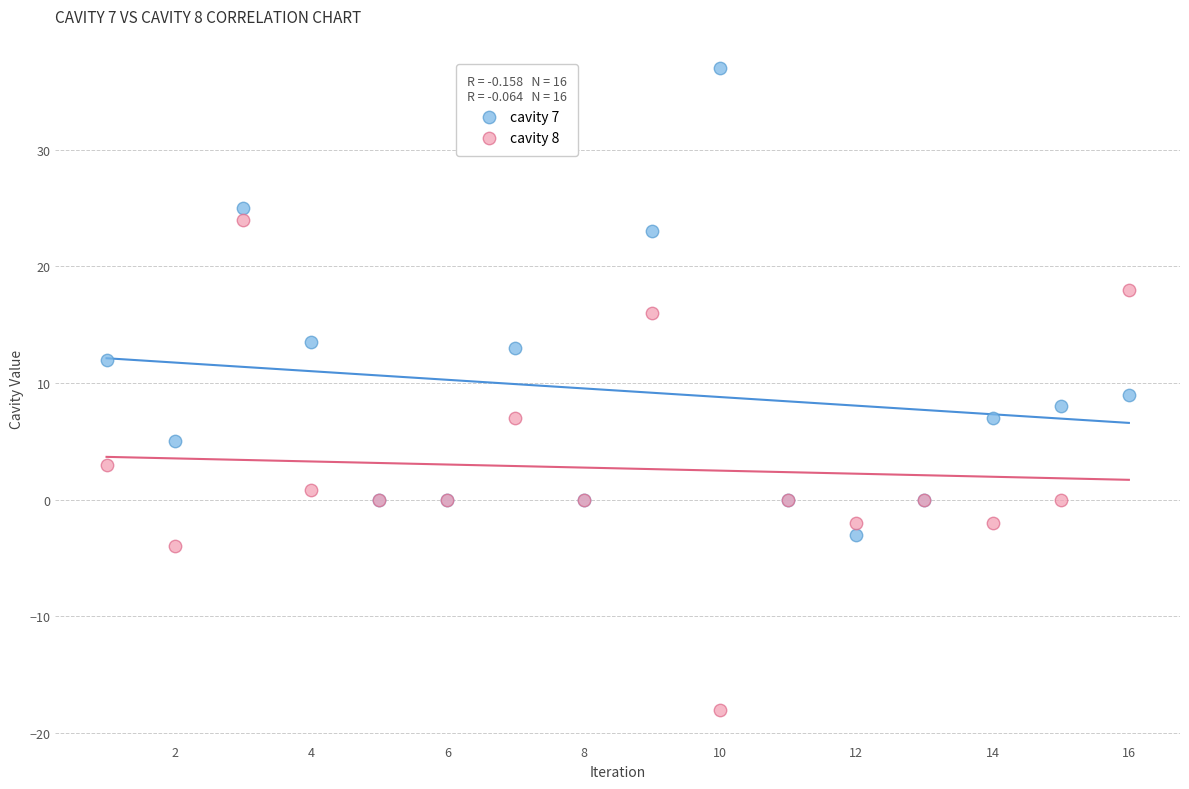

Which series has the widest spread of Y values?

cavity 8